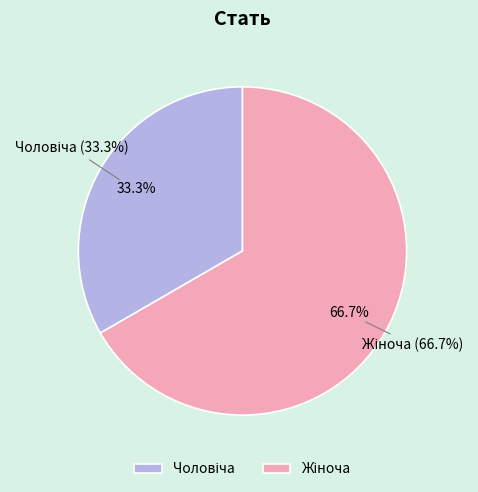

Is it true that Чоловіча is 33% of the pie?

True